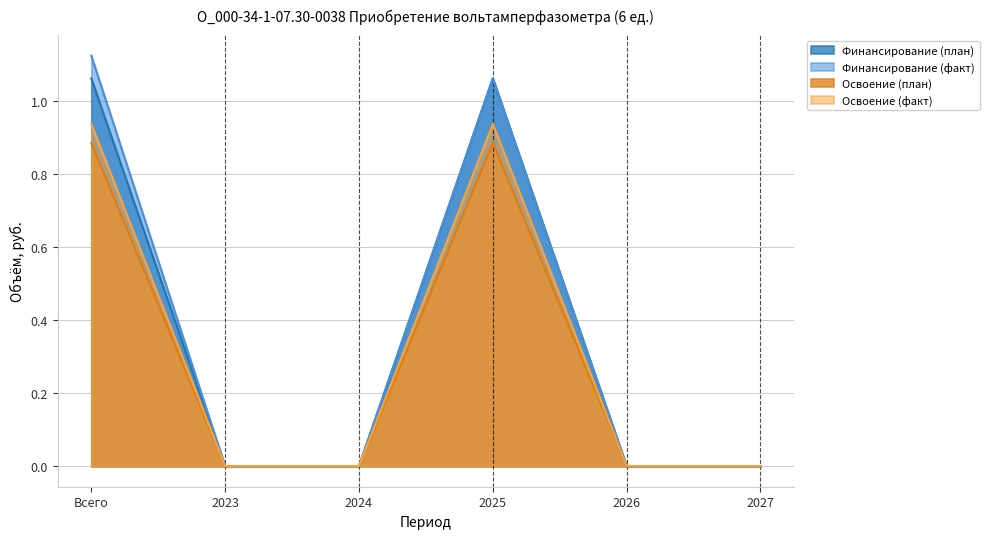

True or false: Финансирование (факт) and Освоение (факт) intersect in this chart.

False